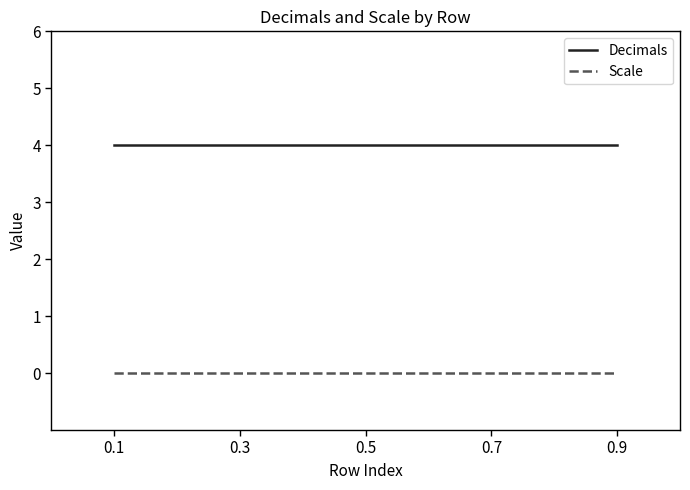

Rank the series by their maximum value, from highest to lowest.

Decimals, Scale